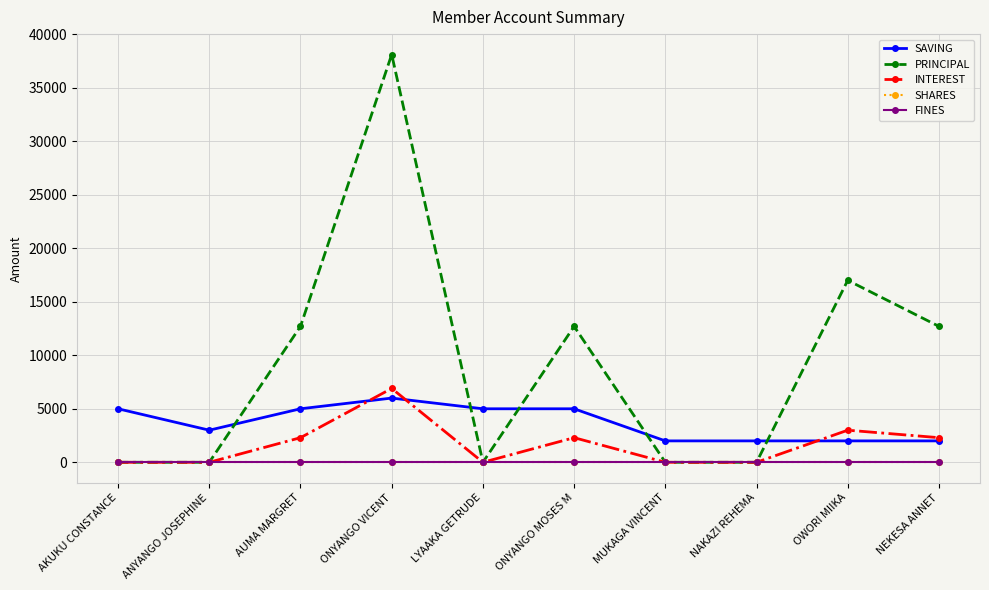

True or false: PRINCIPAL has more than 1 interior local peaks.

True